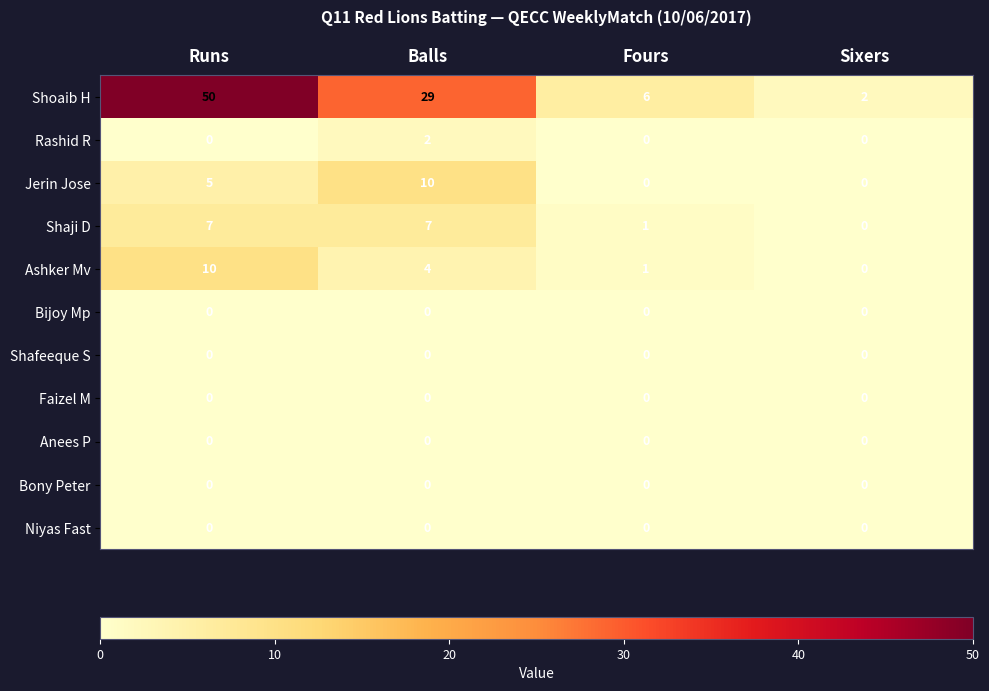

What is the approximate value of Ashker Mv at Balls?

4